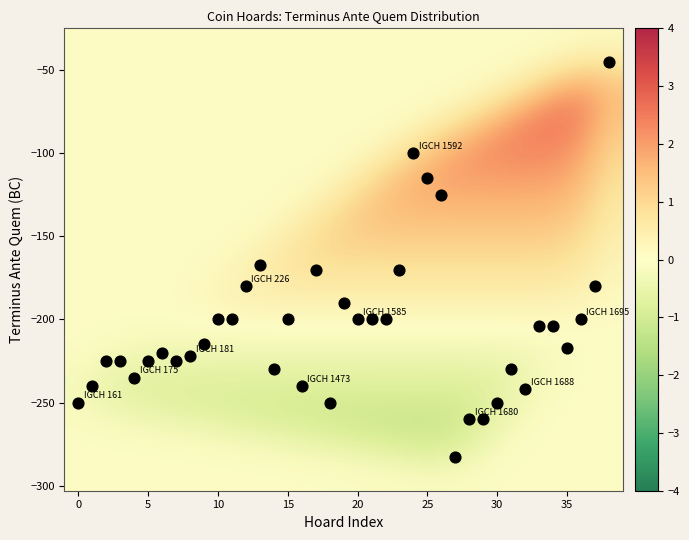

What Y value in the scatter plot is closest to -164?

-167